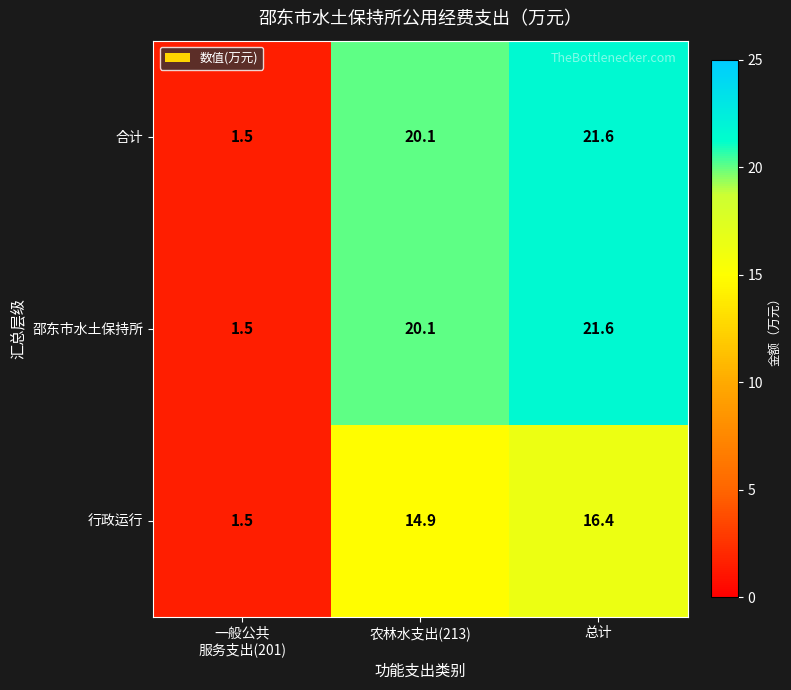

Reading right to left, what are all the values shown in this chart?

合计: 21.6	20.1	1.5
邵东市水土保持所: 21.6	20.1	1.5
行政运行: 16.4	14.9	1.5